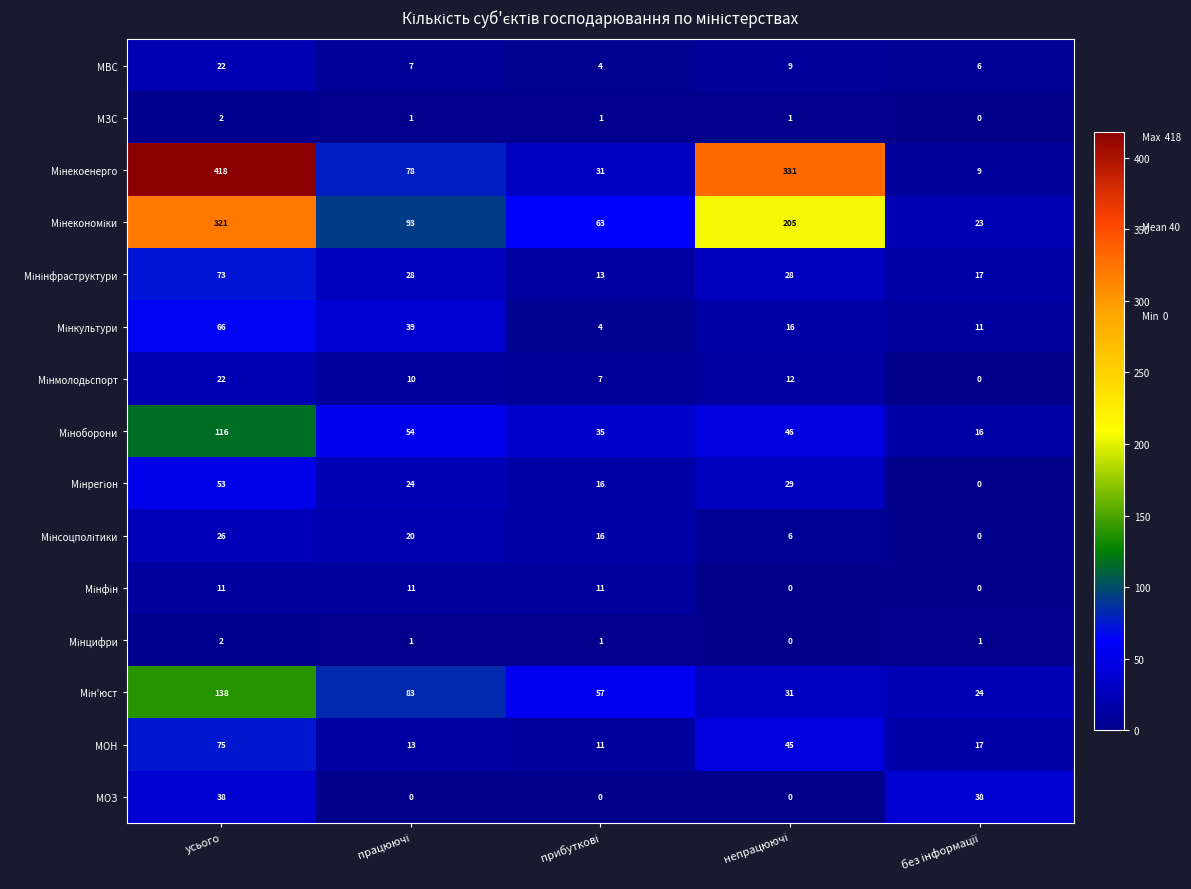

What is the average value of the МОН series?

32